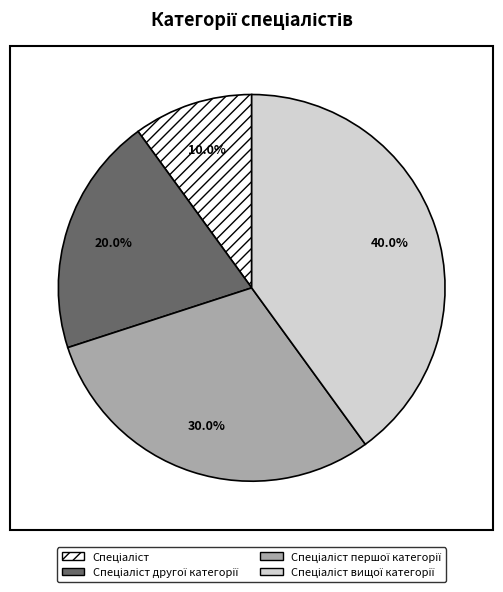

Is there any slice that represents more than half of the pie?

No